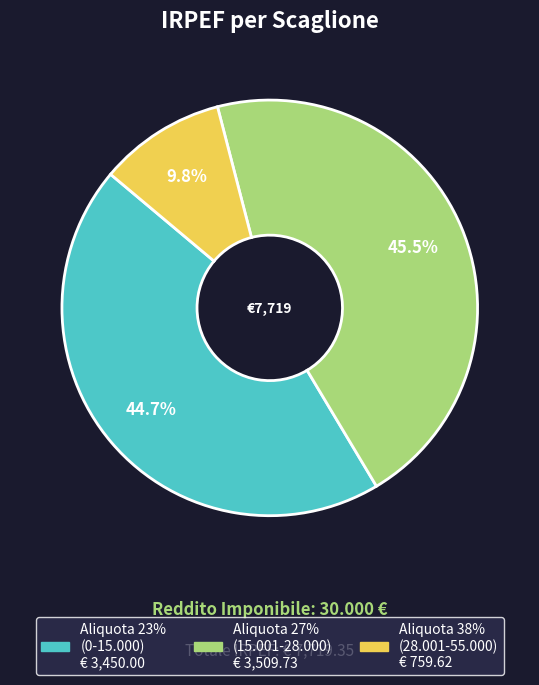

Is there any slice that represents more than half of the pie?

No